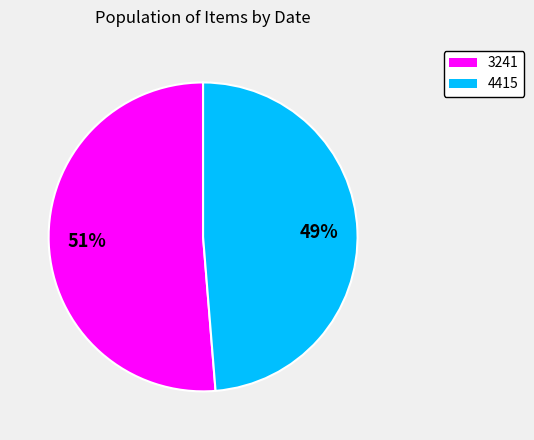

To the nearest percent, what is the combined percentage of 3241 and 4415?

100%